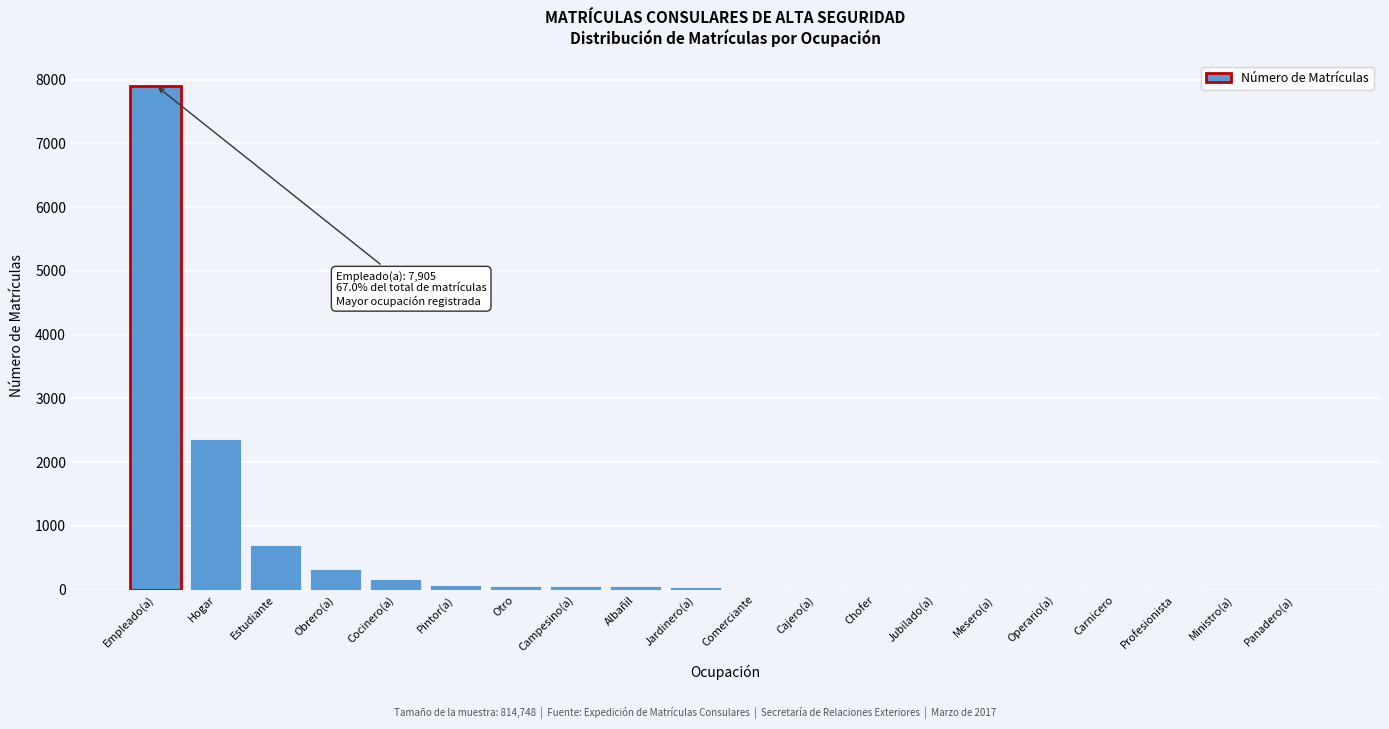

Which category has the highest value across all series?

Empleado(a)